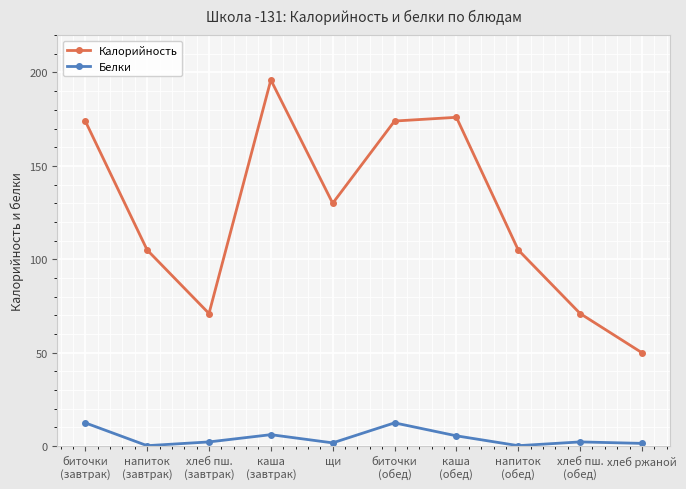

Count the number of data series in this chart.

2